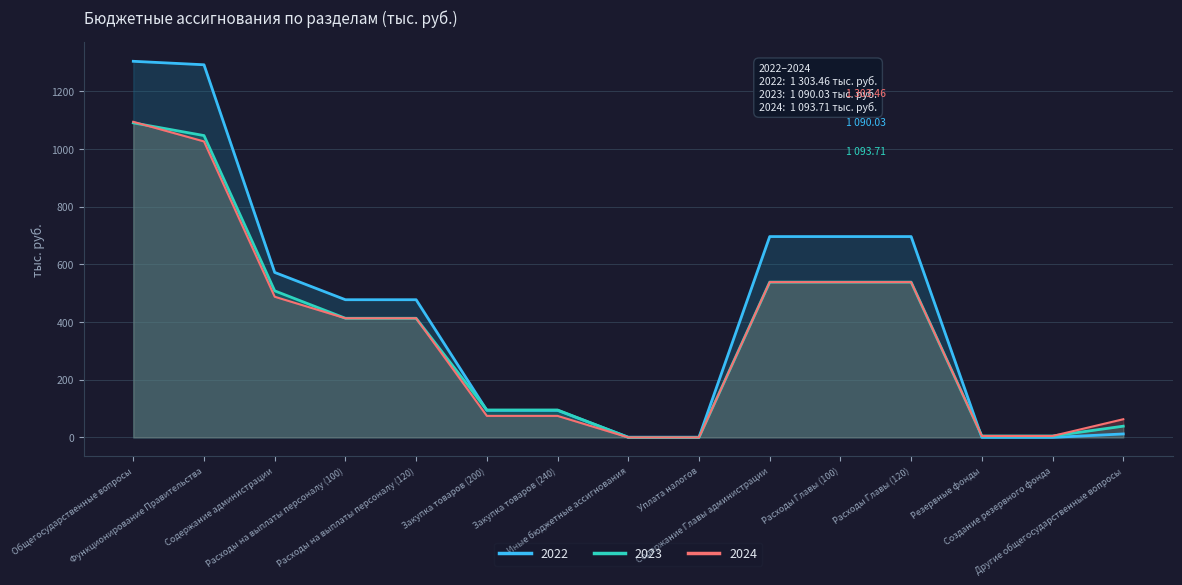

What is the label of the 10th point from the left?

Содержание Главы администрации